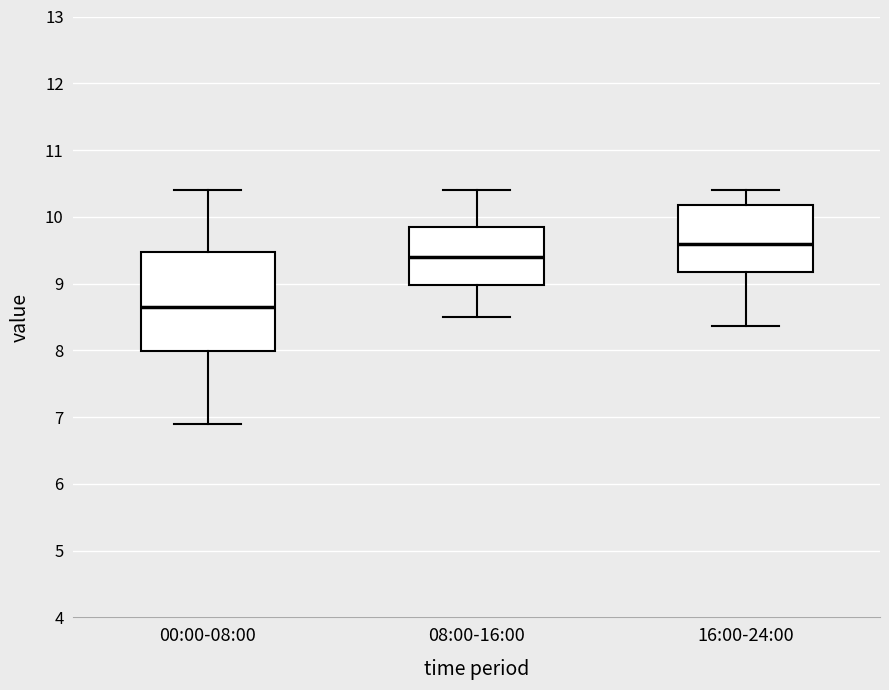

Where does the lower whisker of the box for 08:00-16:00 end on the y-axis? The values are not printed on the chart, so give them approximately, as read against the axis.

8.5